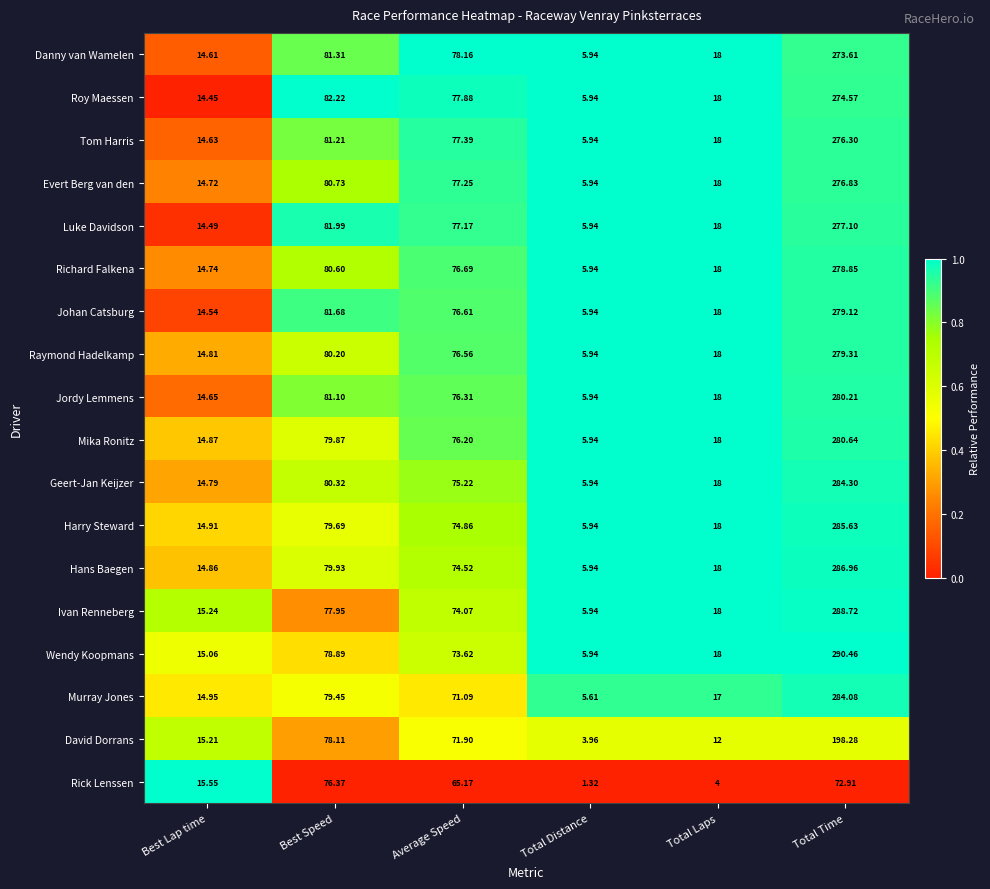

Where is Raymond Hadelkamp nearest to the value 142?

Best Speed